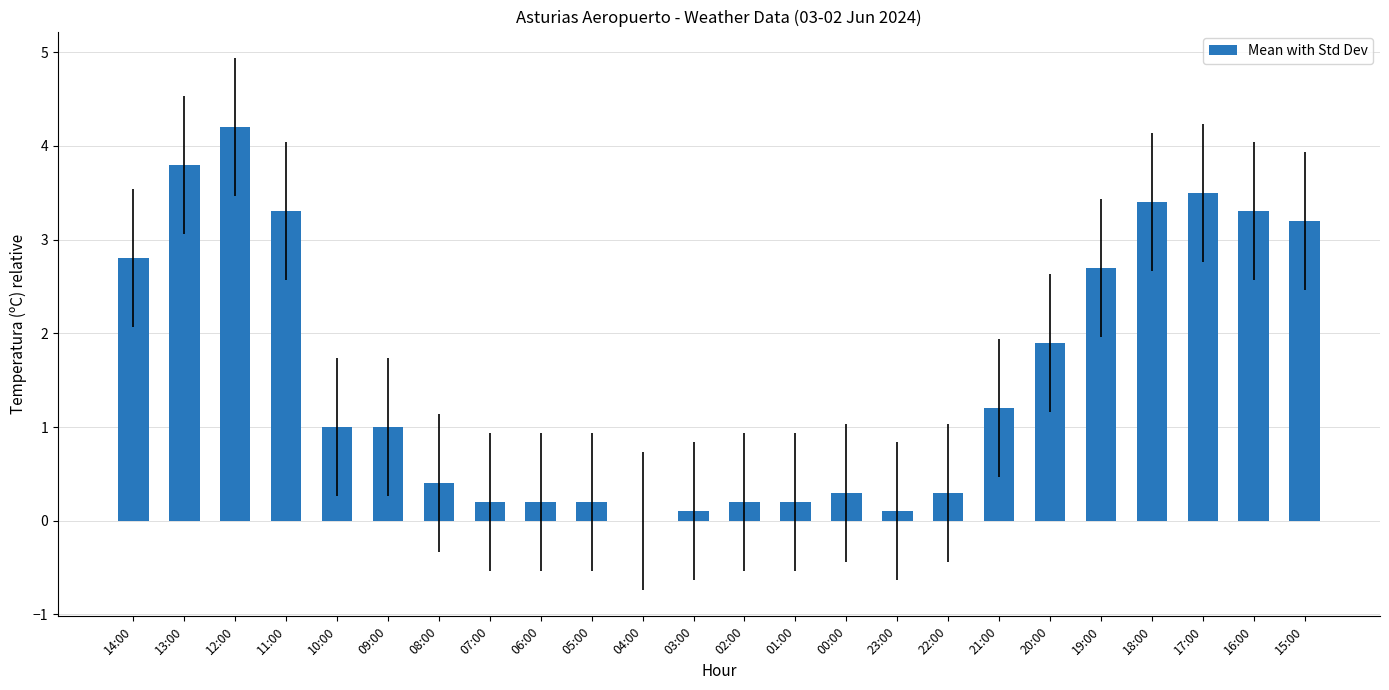

Are the bars grouped side by side (vs. stacked)?

No